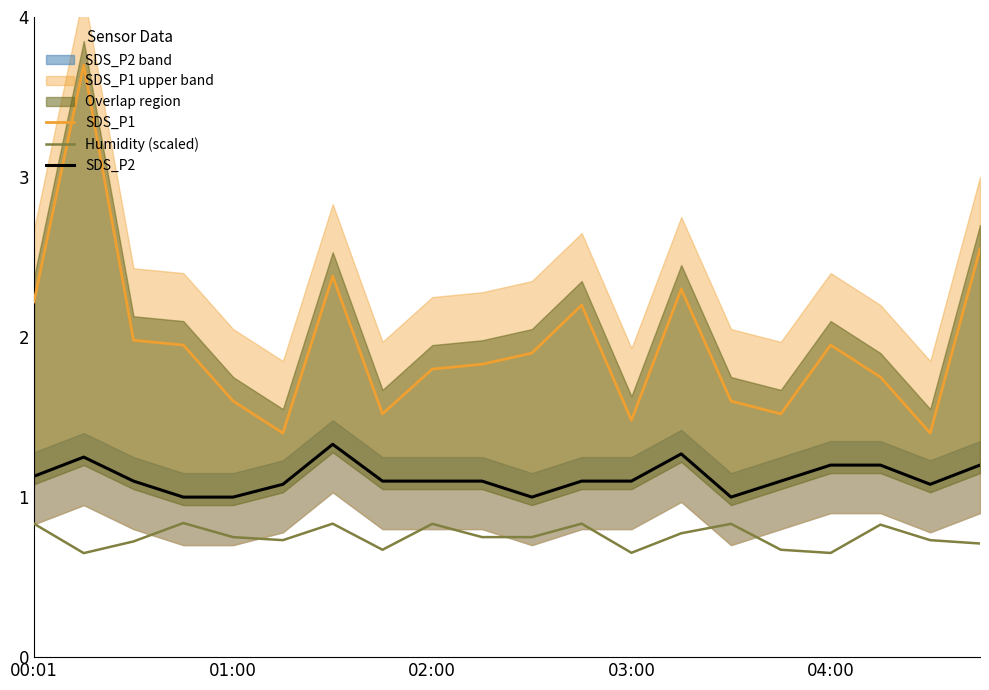

Which series has the largest range (max minus min)?

SDS_P1